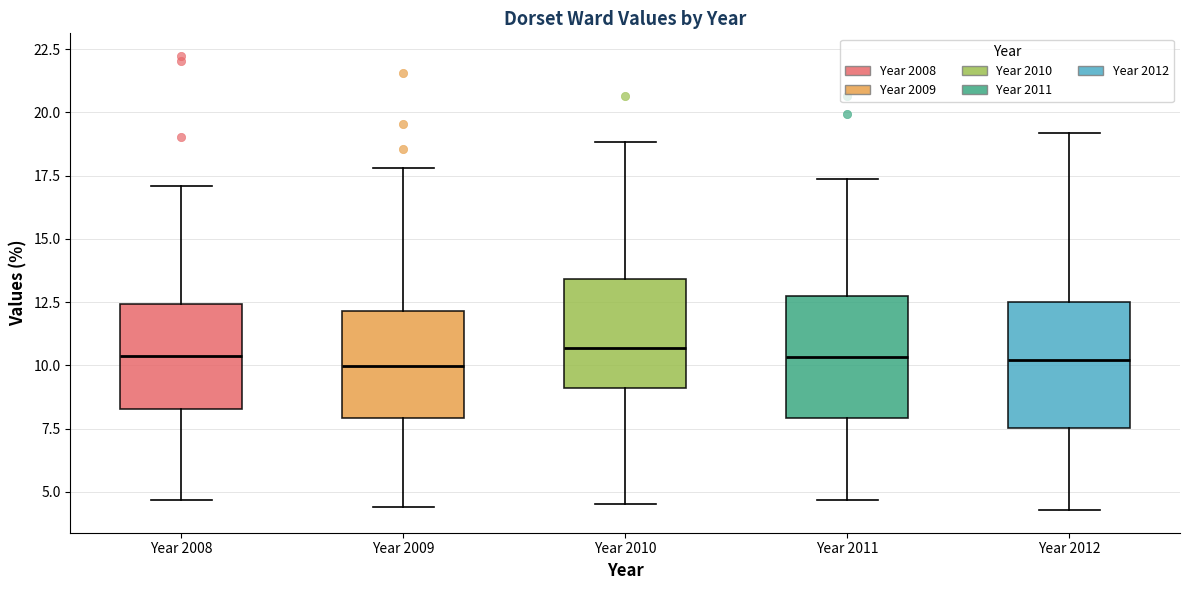

Where is the lower edge of the box for Year 2009 on the y-axis? The values are not printed on the chart, so give them approximately, as read against the axis.

8.0